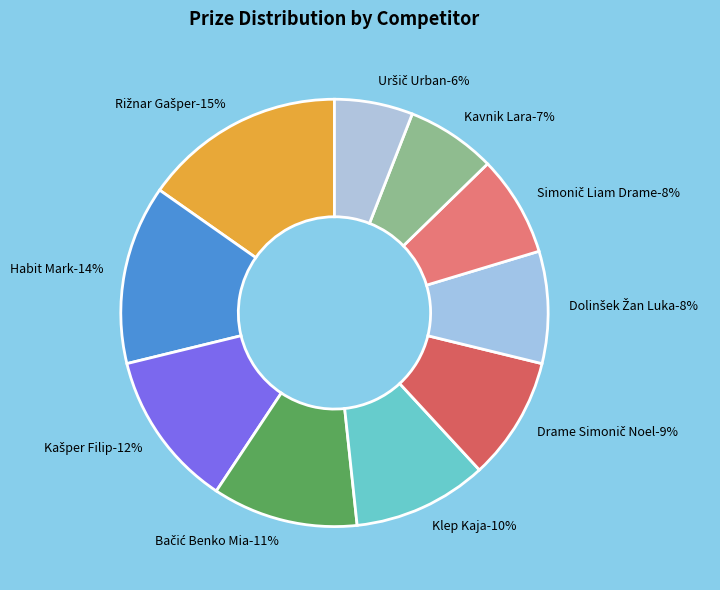

The Klep Kaja slice represents 10% of the pie. True or false?

True